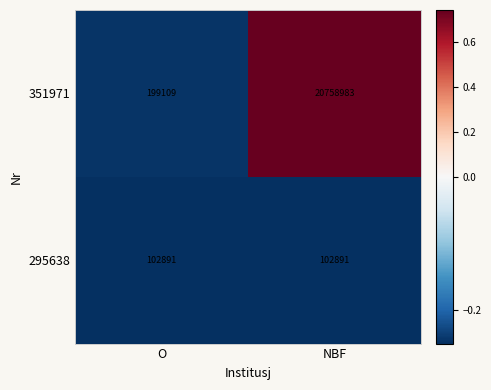

Which label corresponds to the largest value in the chart?

NBF